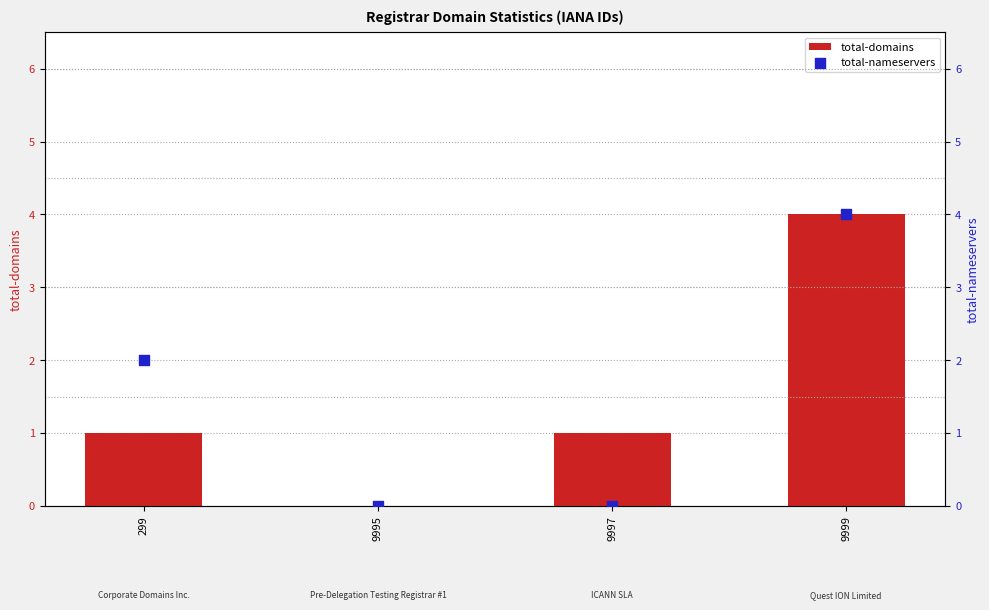

Which series contains the lowest Y value?

total-domains